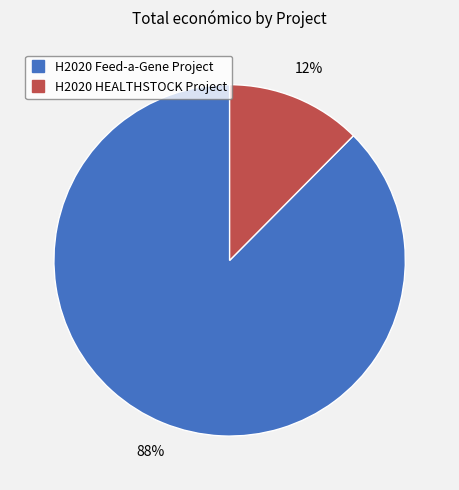

True or false: H2020 Feed-a-Gene Project accounts for 88% of the total.

True